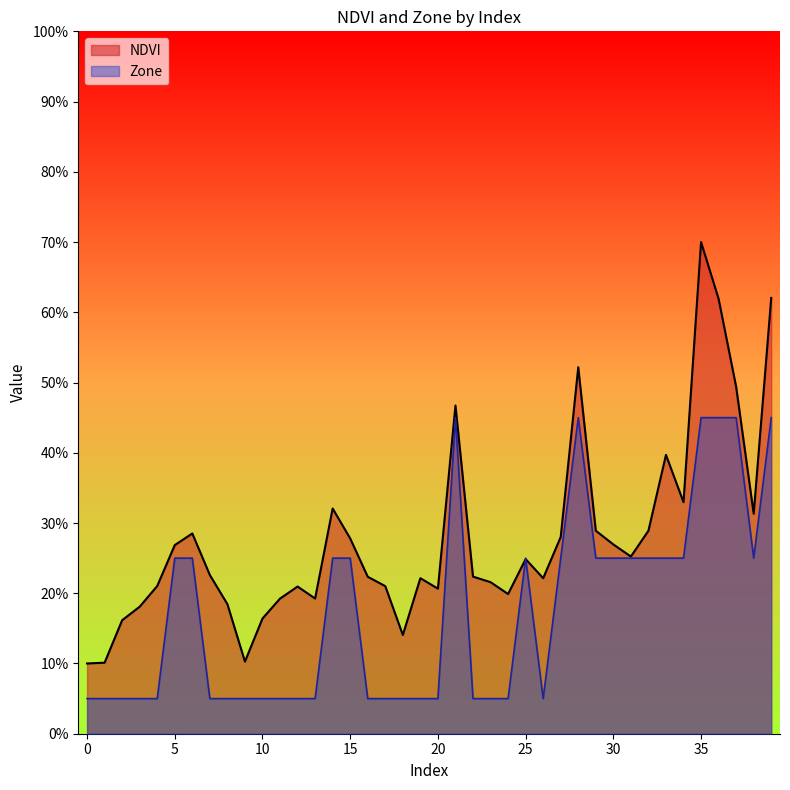

Which series has the largest total across all categories?

NDVI